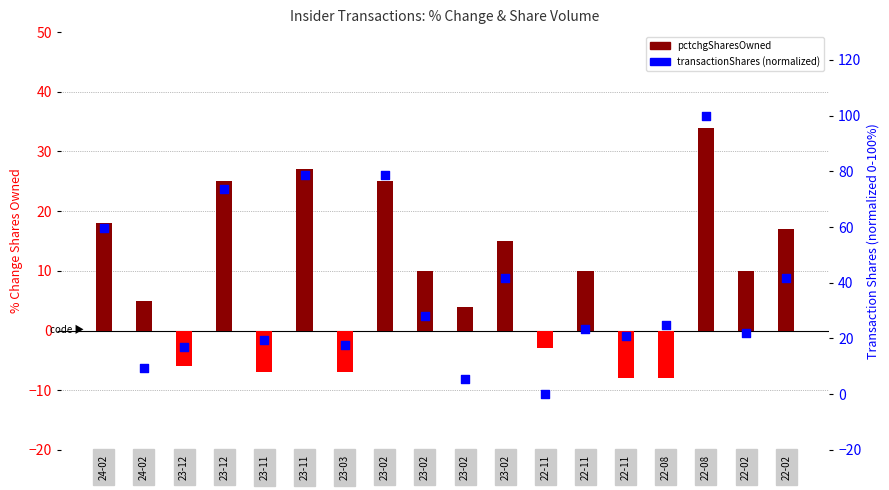

Which series reaches the minimum Y coordinate?

pctchgSharesOwned